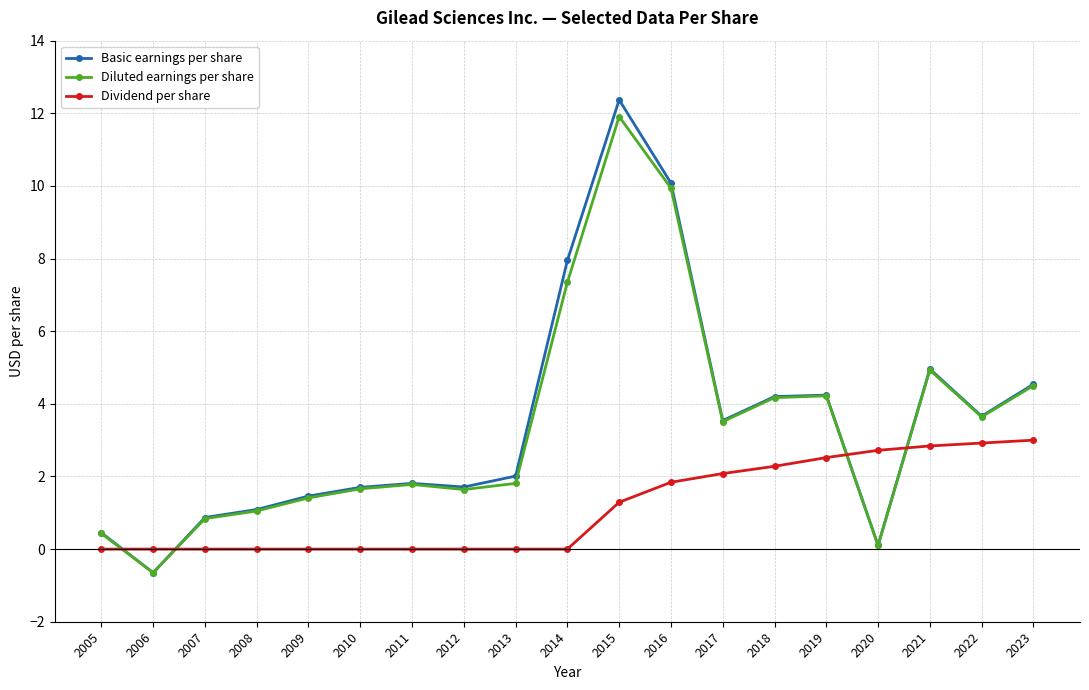

The Diluted earnings per share series shows 1.1 at 2008. True or false?

True